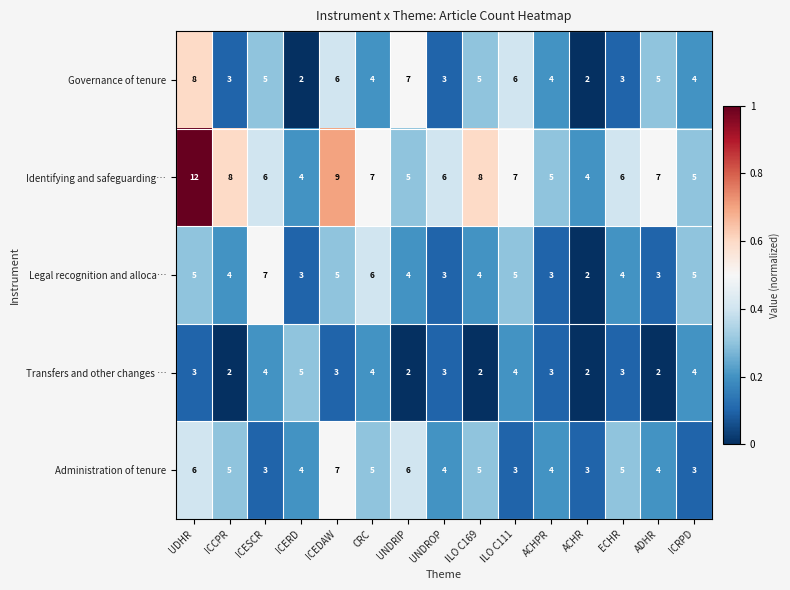

What is the approximate value of Legal recognition and alloca… at ICRPD?

5